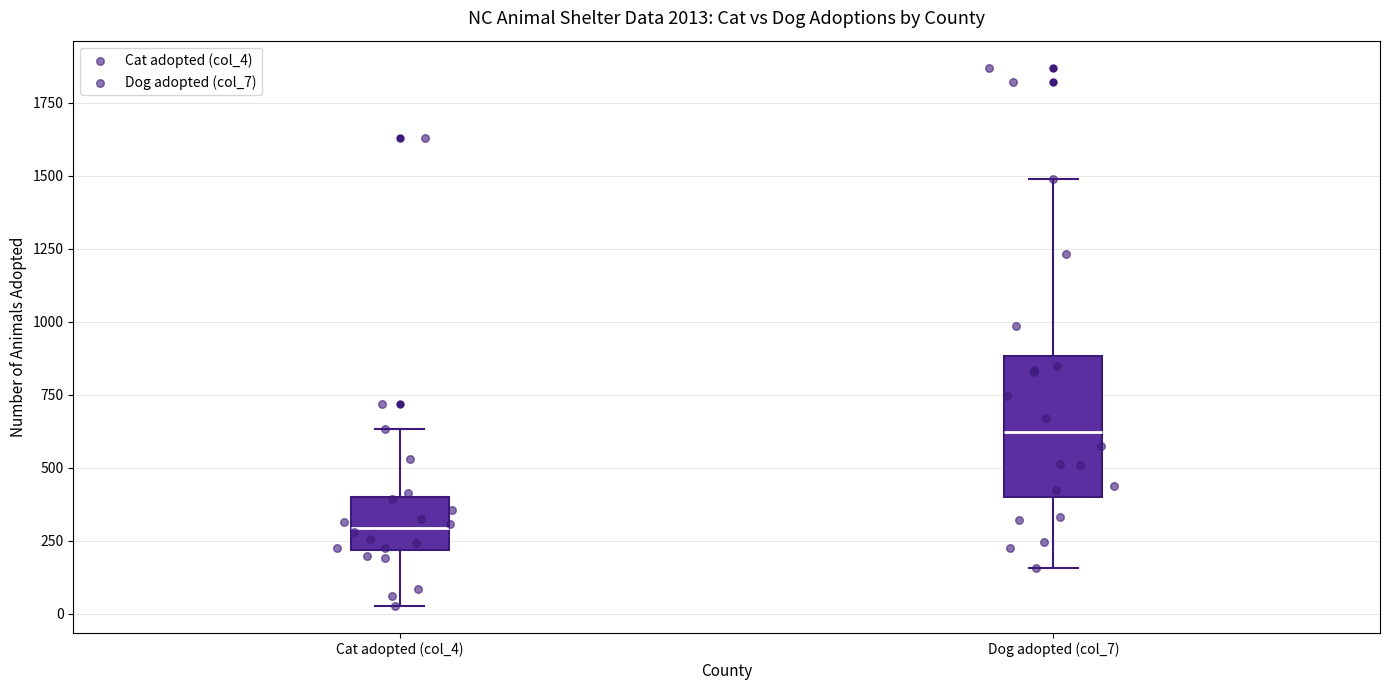

Comparing the boxes themselves (not the whiskers), which one is the tallest?

Dog adopted (col_7)